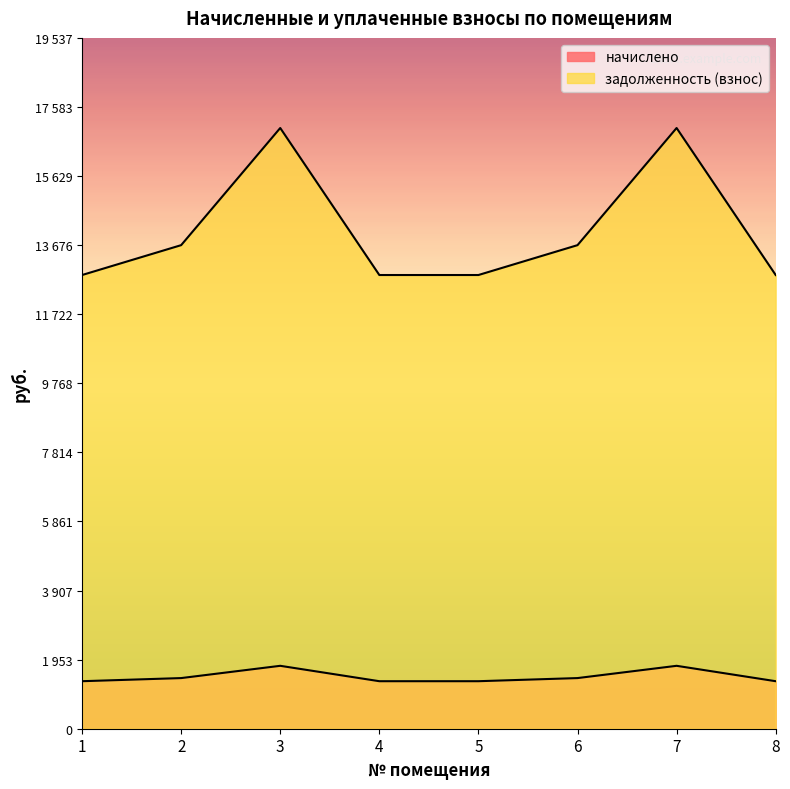

Reading left to right, what are all the values shown in this chart?

начислено: 1=1343.8	2=1432.3	3=1779.2	4=1343.8	5=1343.8	6=1432.3	7=1779.2	8=1343.8
задолженность (взнос): 1=12831.2	2=13675.8	3=16989.1	4=12831.2	5=12831.2	6=13675.8	7=16989.1	8=12831.2